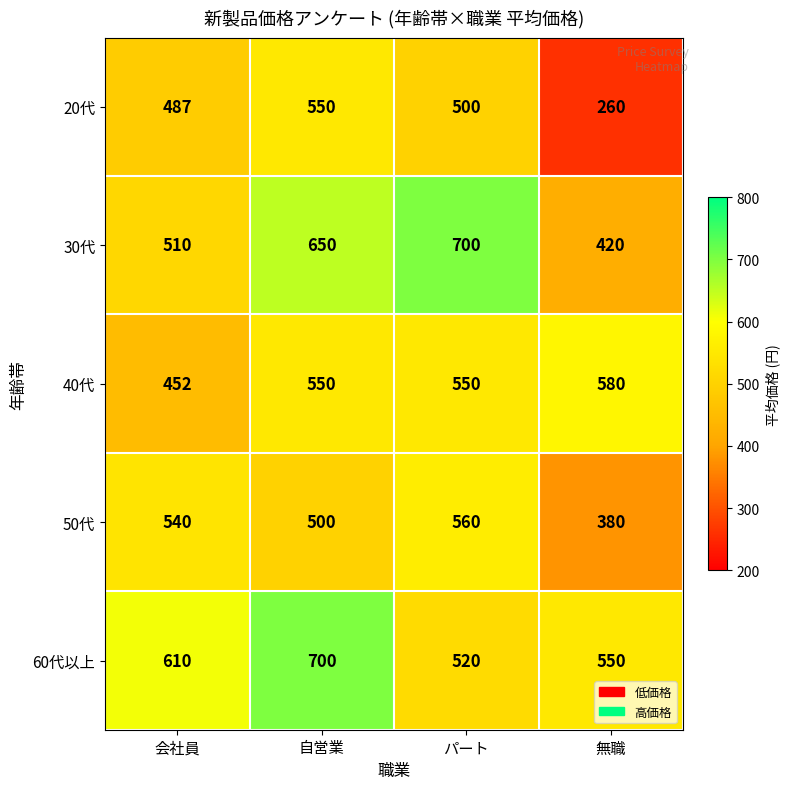

What is the spread (max minus min) of values at パート?

200